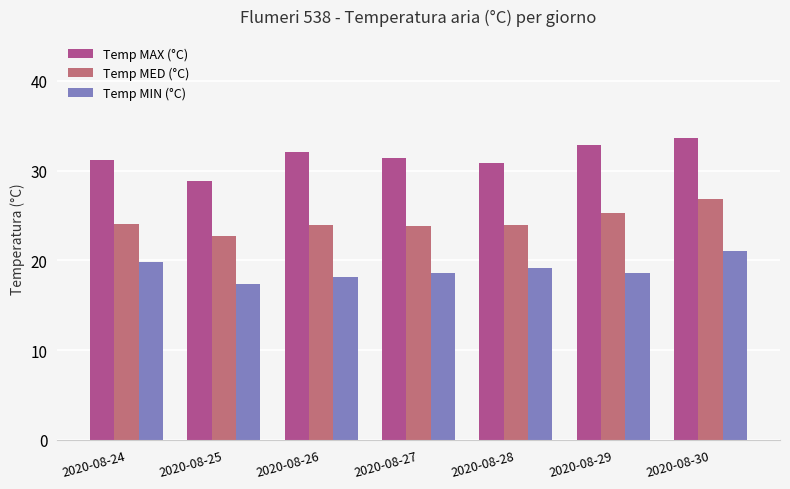

How many groups of bars are there?

7